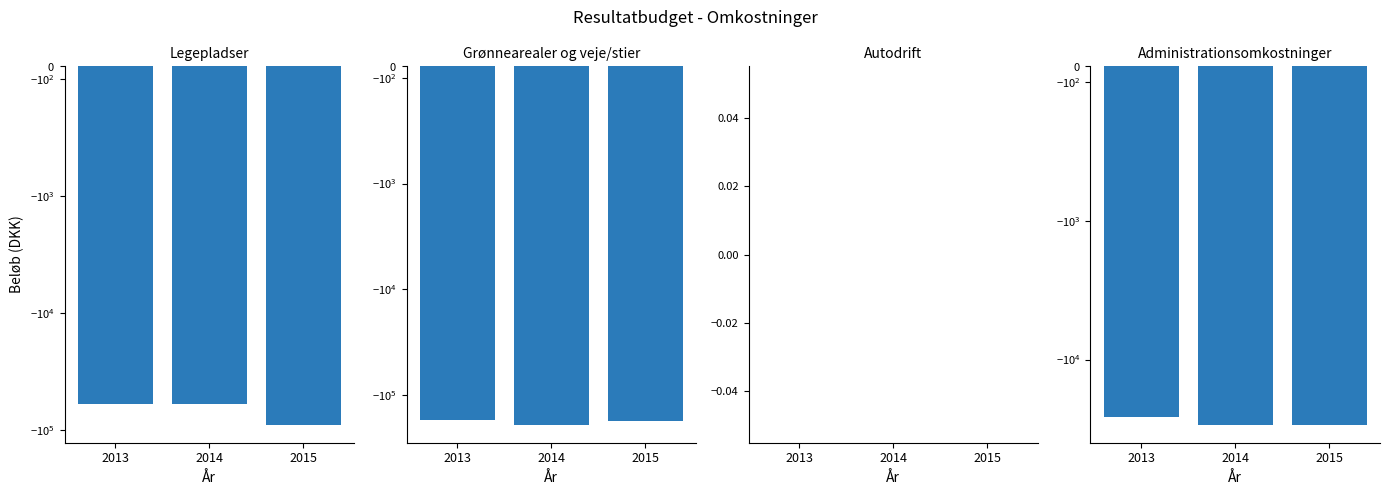

What is the value of the Administrationsomkostninger bar at the 2nd from the left?

-29500